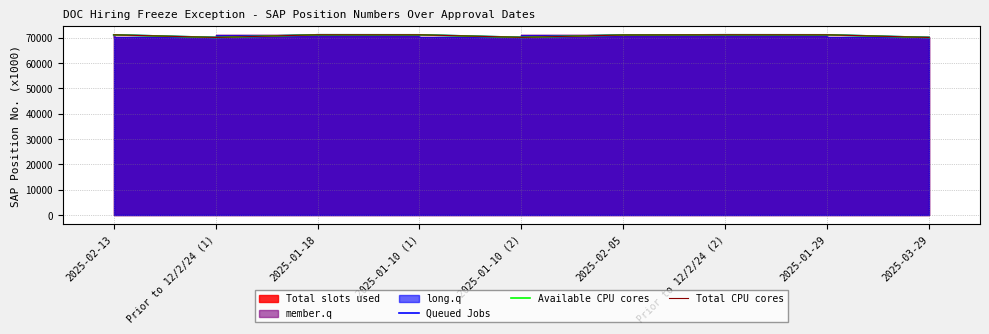

The value of Queued Jobs at 2025-02-13 is 71095.2. True or false?

True